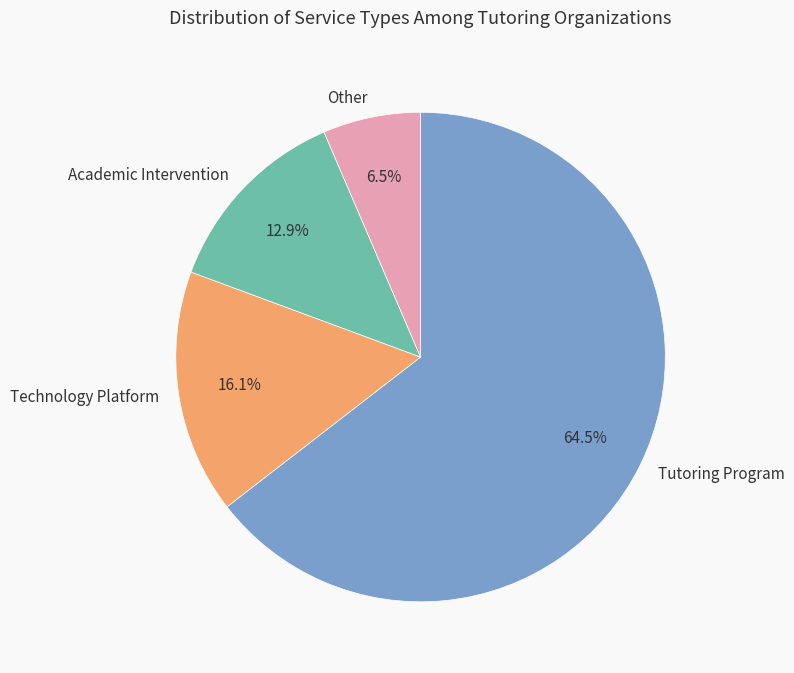

To the nearest percent, what is the difference between the largest and smallest slice percentages?

58%